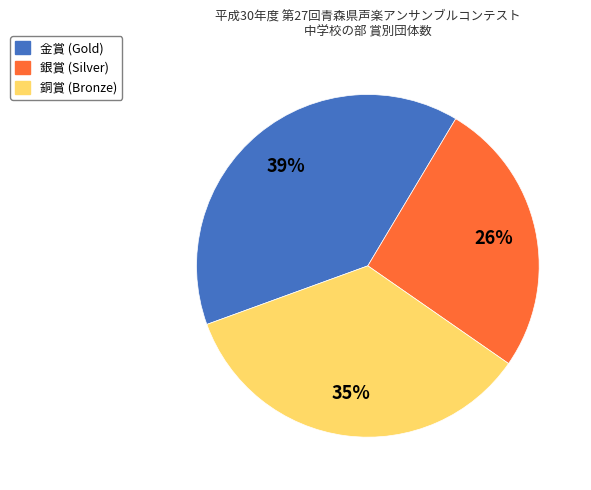

Is the sum of 銅賞 and 金賞 greater than half?

Yes